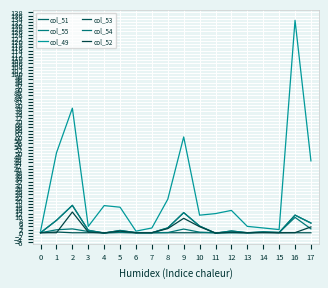

Which category has the lowest value across all series?

11